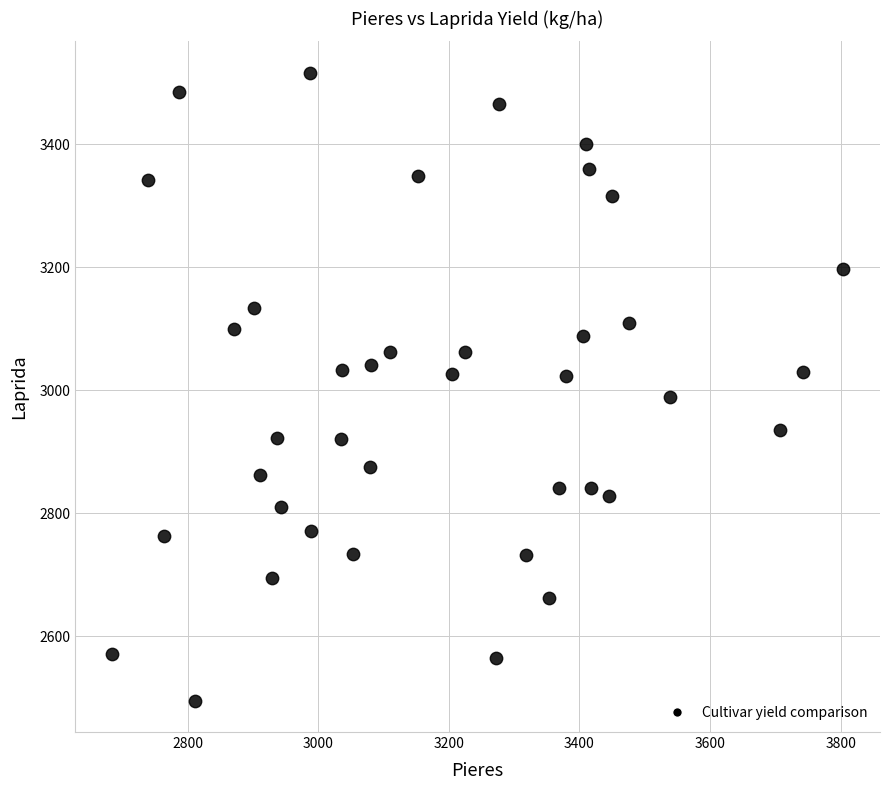

What is the range of X values (max minus min)?

1121.2